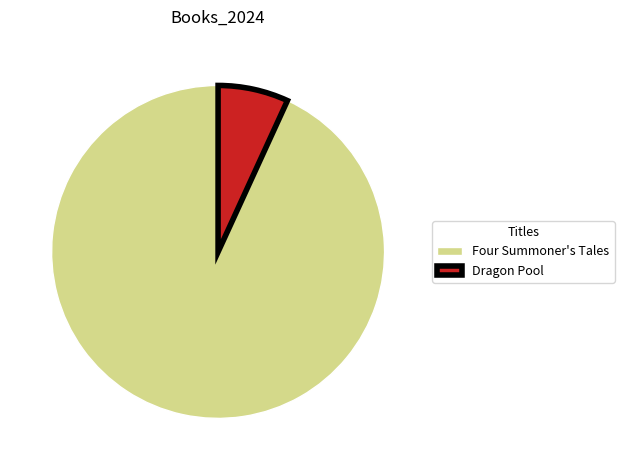

Rank the categories by value from lowest to highest.

Dragon Pool, Four Summoner's Tales